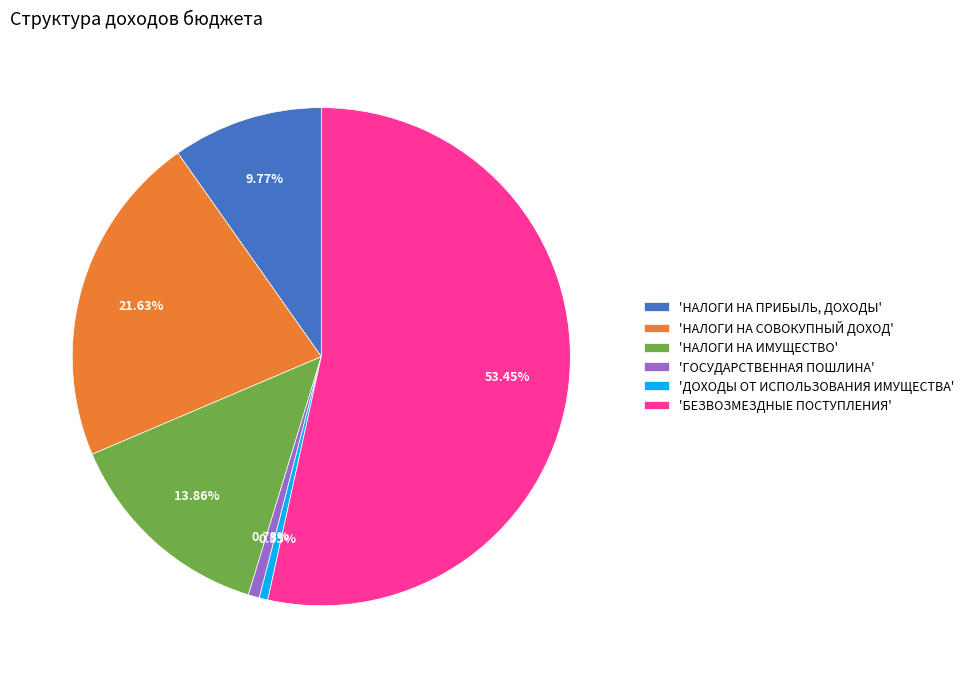

Which has a higher value, 'ГОСУДАРСТВЕННАЯ ПОШЛИНА' or 'НАЛОГИ НА ПРИБЫЛЬ, ДОХОДЫ'?

'НАЛОГИ НА ПРИБЫЛЬ, ДОХОДЫ'